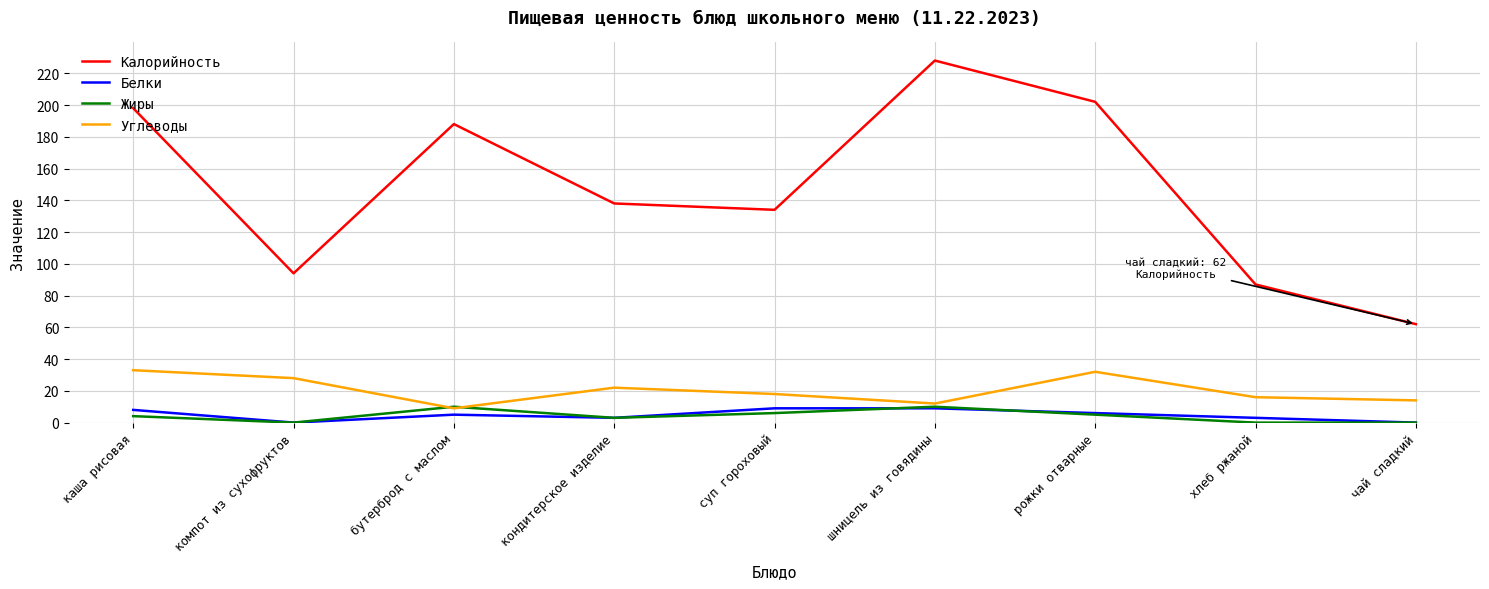

Where is Углеводы nearest to the value 21?

кондитерское изделие